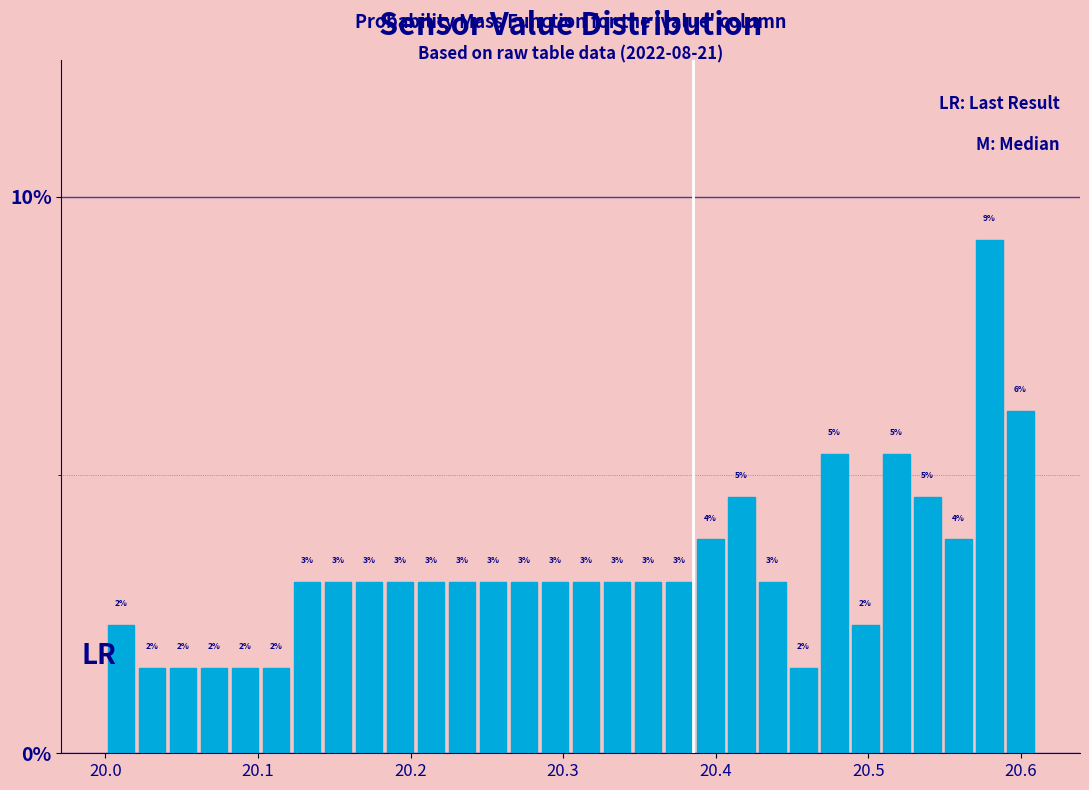

Read against the x-axis, roughly where is the centre of the tallest bar?

20.58